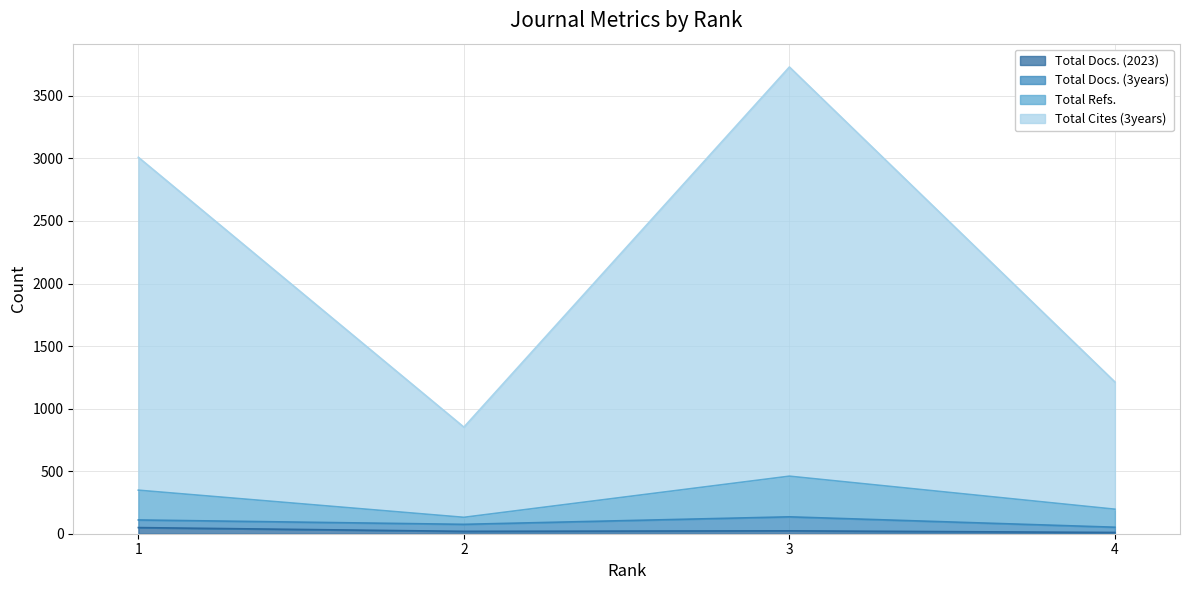

How many lines are shown in the chart?

4